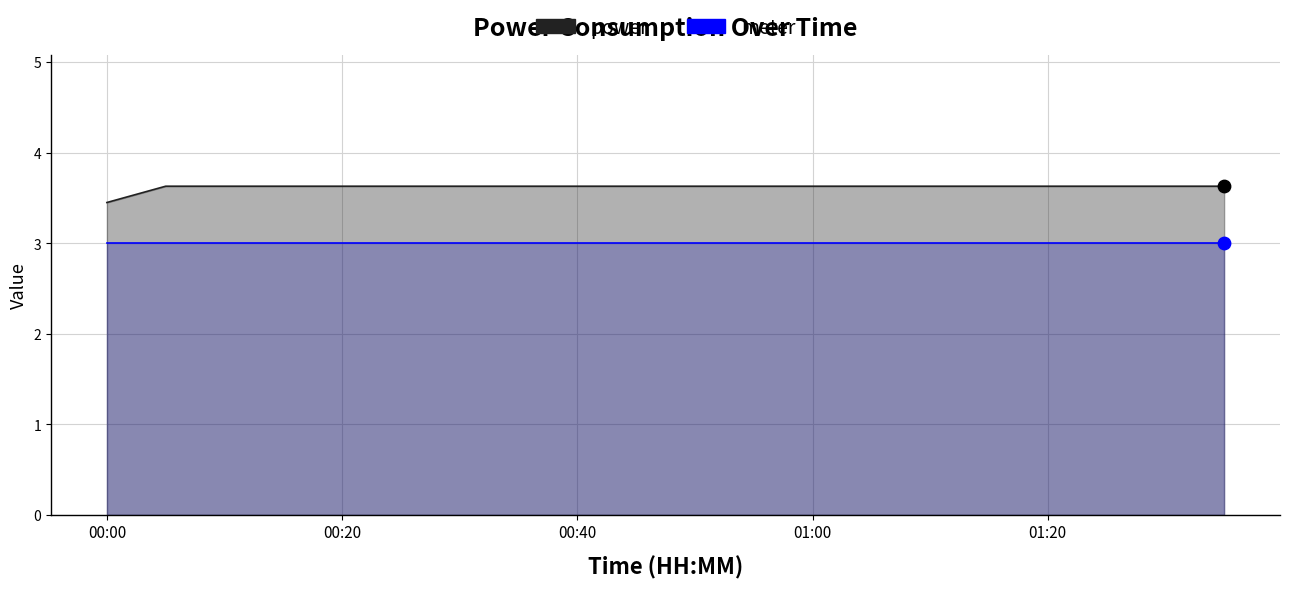

Which series contains the lowest Y value?

meter